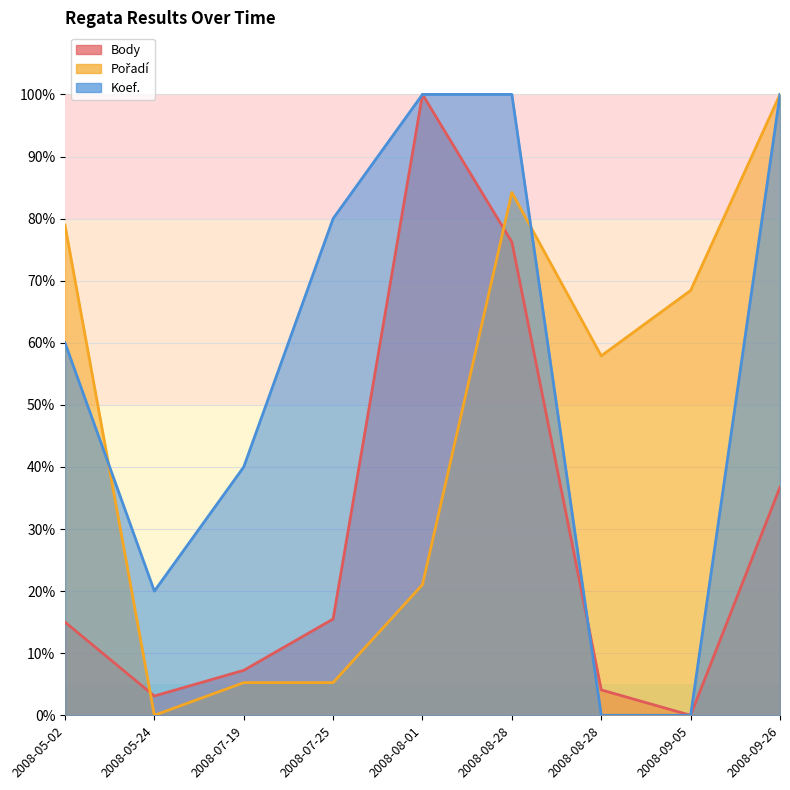

What is the difference between the second highest and second lowest values in the Koef. series?

100.0